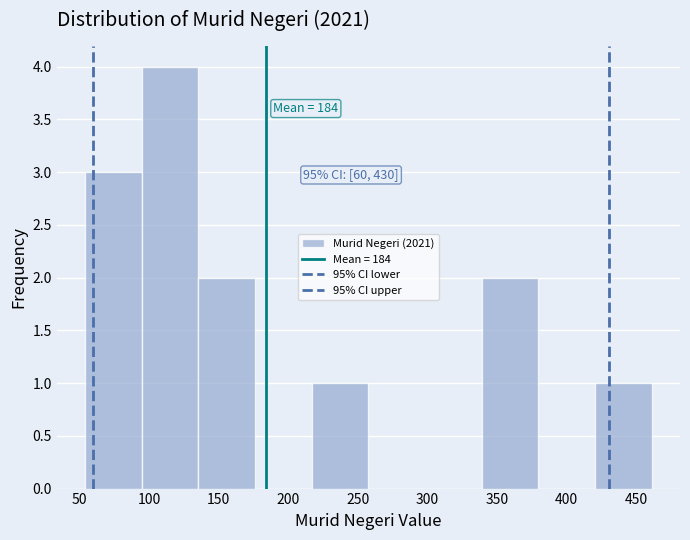

Which range on the x-axis has the tallest bar?

95 to 135